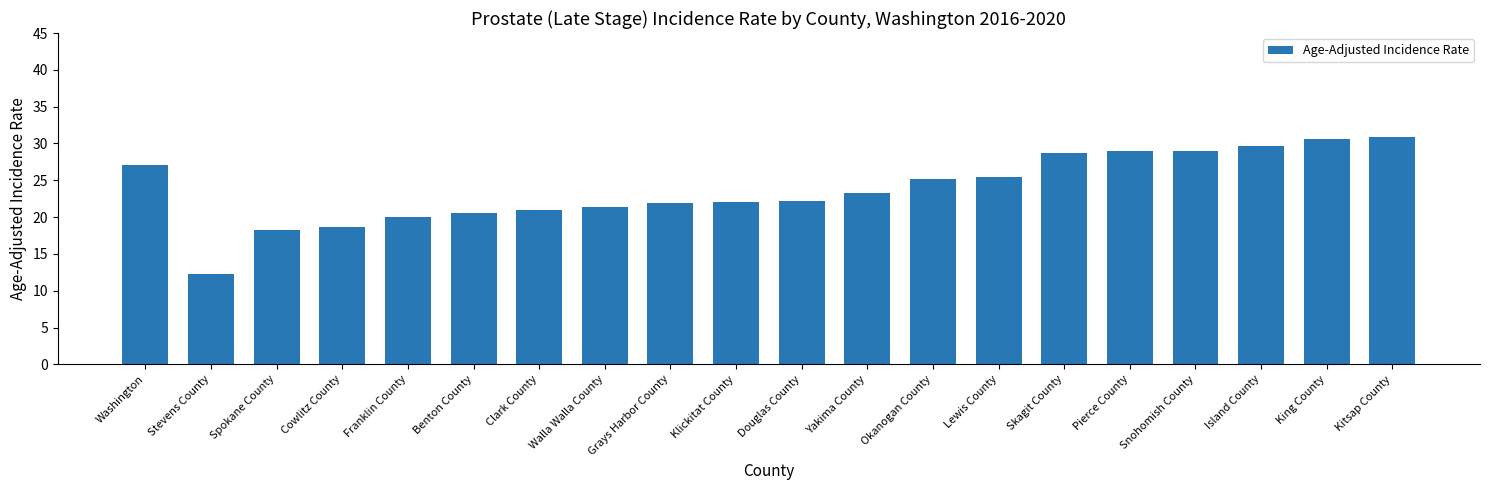

What is the difference between the values at Stevens County and Cowlitz County?

6.3